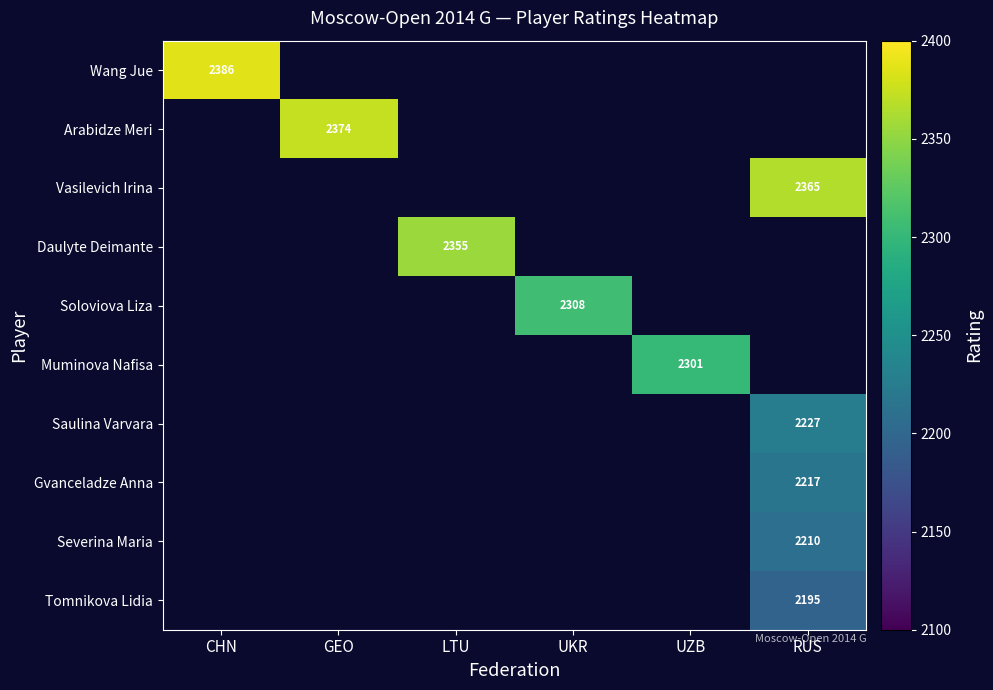

True or false: Daulyte Deimante has a value of 701.5 at LTU.

False